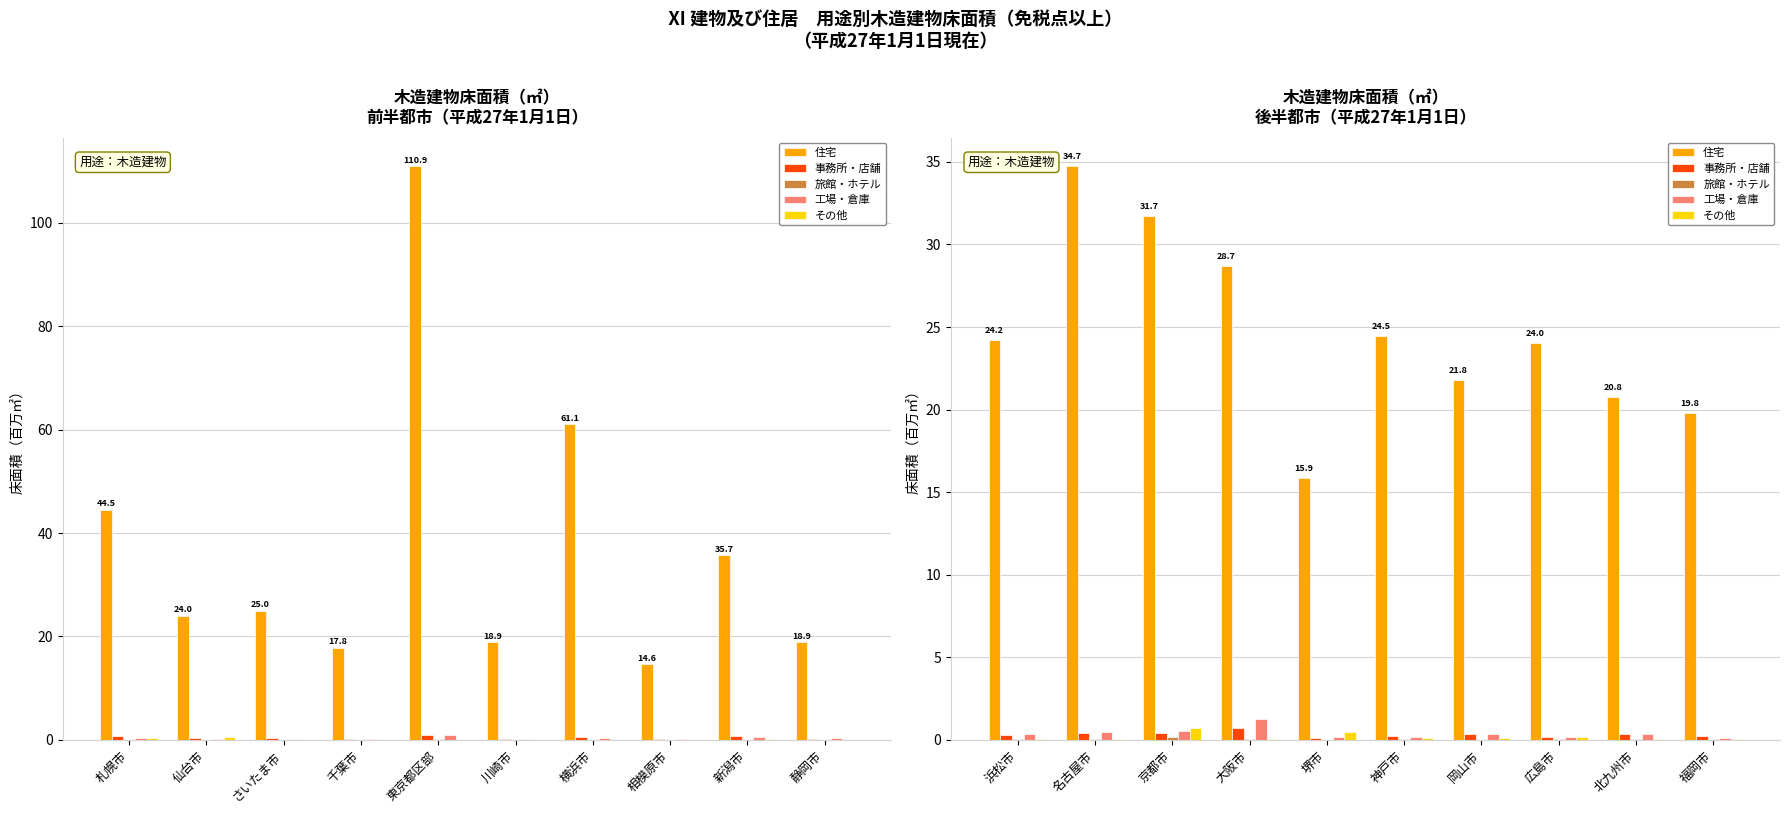

The value of 事務所・店舗 at 堺市 is 0.1. True or false?

False